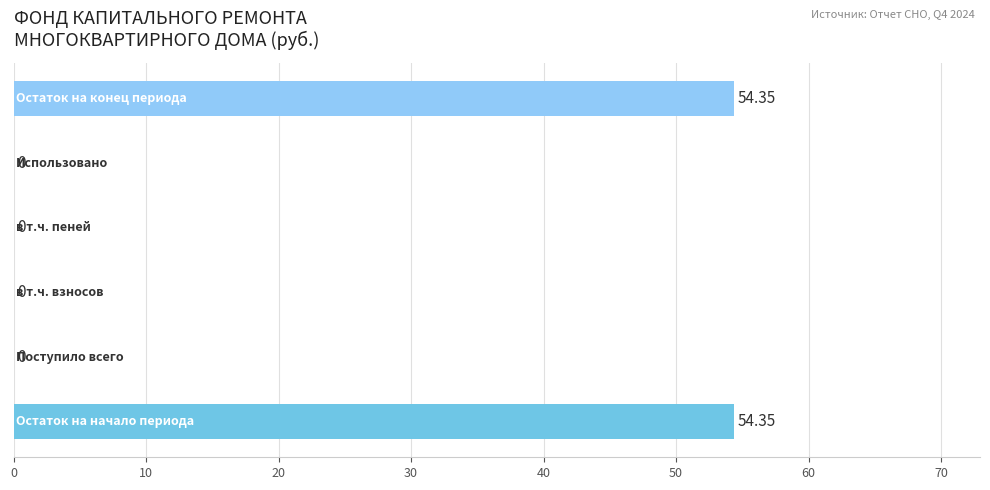

What is the greatest value displayed?

54.4